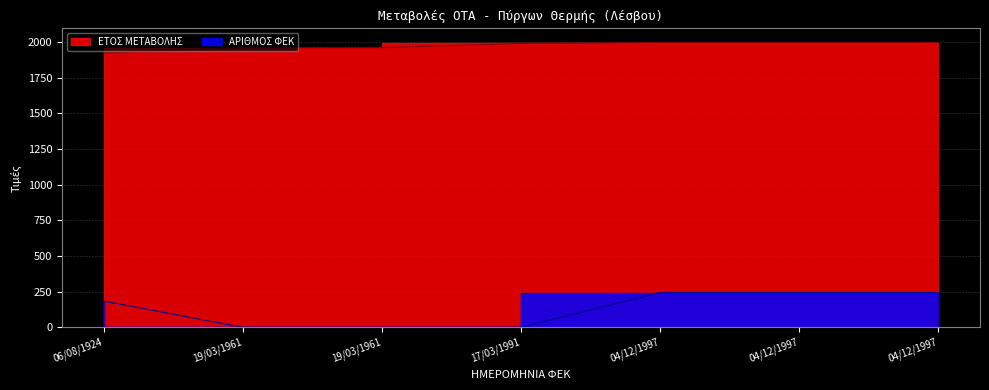

The ΑΡΙΘΜΟΣ ΦΕΚ series shows 0 at 19/03/1961. True or false?

True